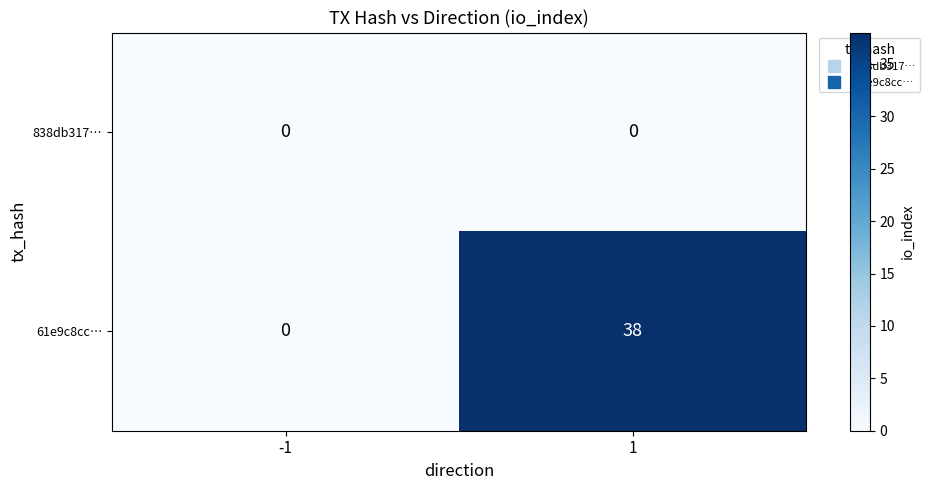

Which series has the widest spread of values?

61e9c8cc…